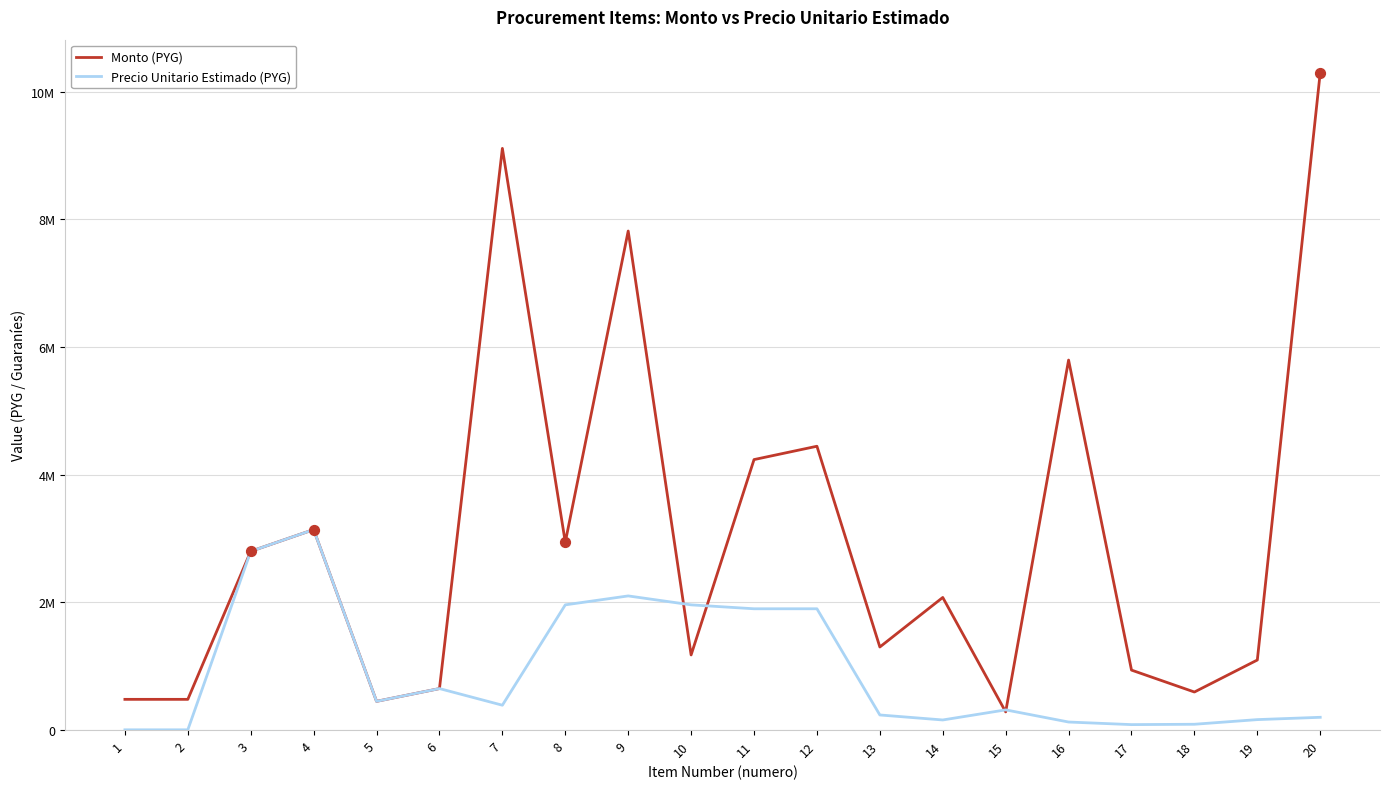

Which series has the largest total across all categories?

Monto (PYG)